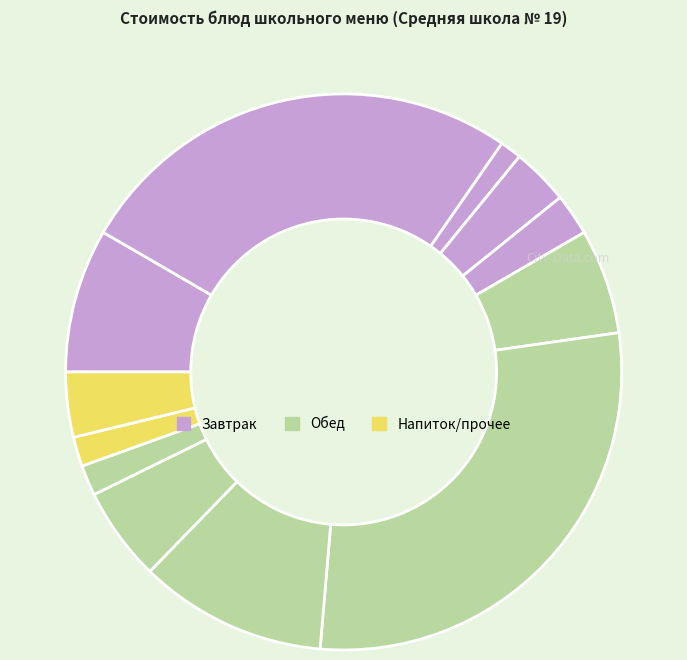

How many segments does this pie chart have?

12